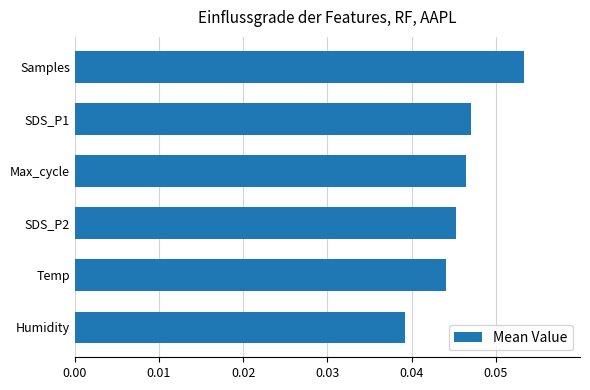

List the labels in order of value, smallest first.

Humidity, Temp, SDS_P2, Max_cycle, SDS_P1, Samples